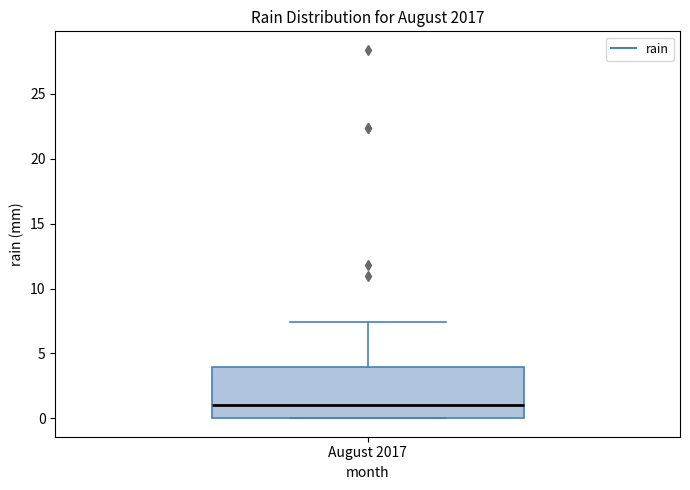

Where does the median line of the box for August 2017 sit on the y-axis? The values are not printed on the chart, so give them approximately, as read against the axis.

1.0